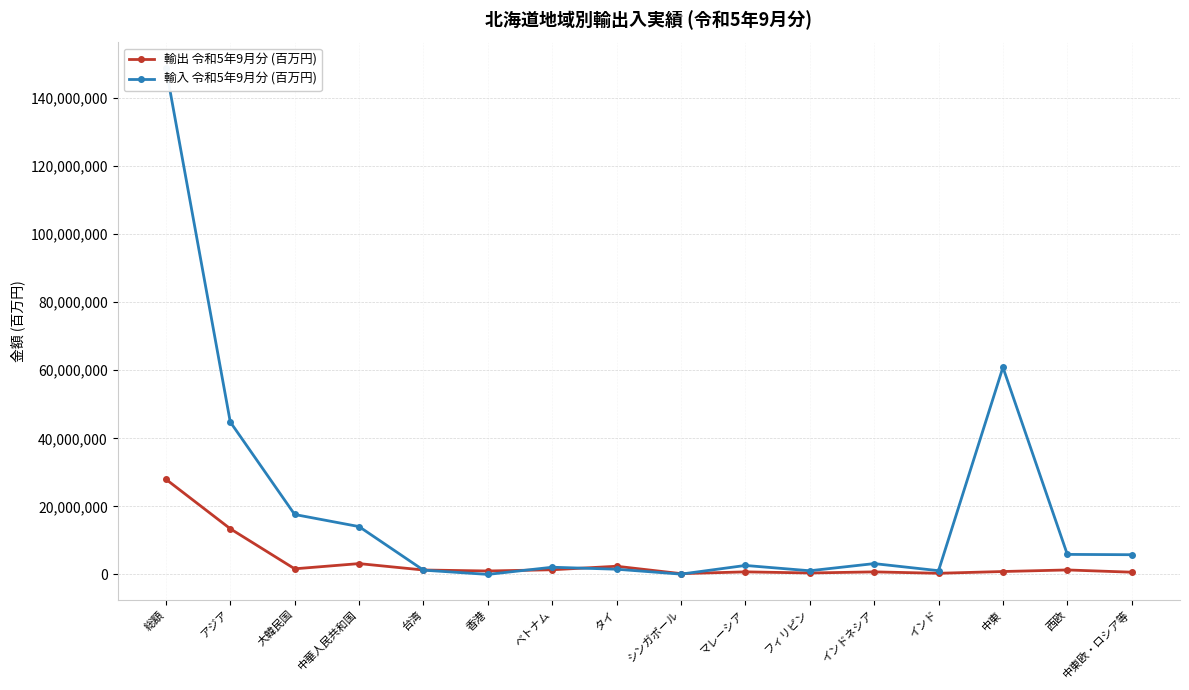

The 輸入 令和5年9月分 (百万円) series shows 10377232 at 西欧. True or false?

False